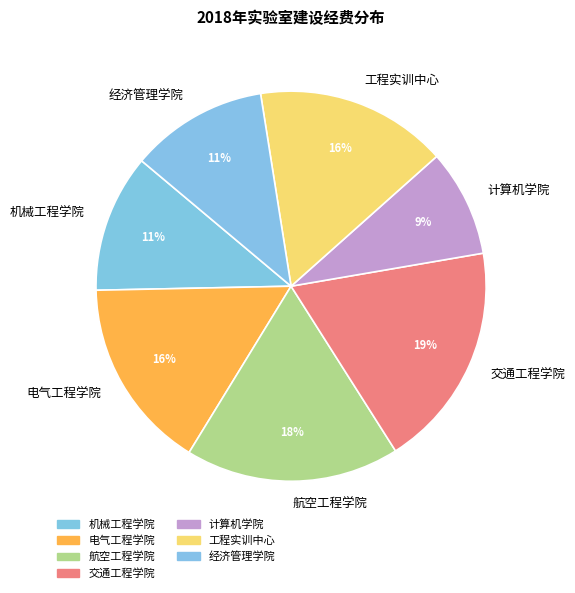

Which slice is the smallest?

计算机学院